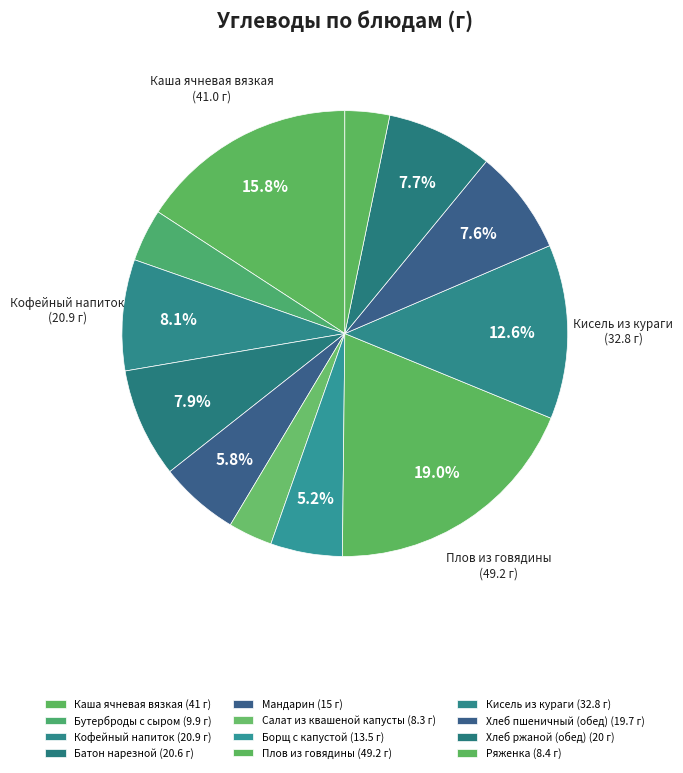

Rank the categories by value from highest to lowest.

Плов из говядины, Каша ячневая вязкая, Кисель из кураги, Кофейный напиток, Батон нарезной, Хлеб ржаной (обед), Хлеб пшеничный (обед), Мандарин, Борщ с капустой, Бутерброды с сыром, Ряженка, Салат из квашеной капусты